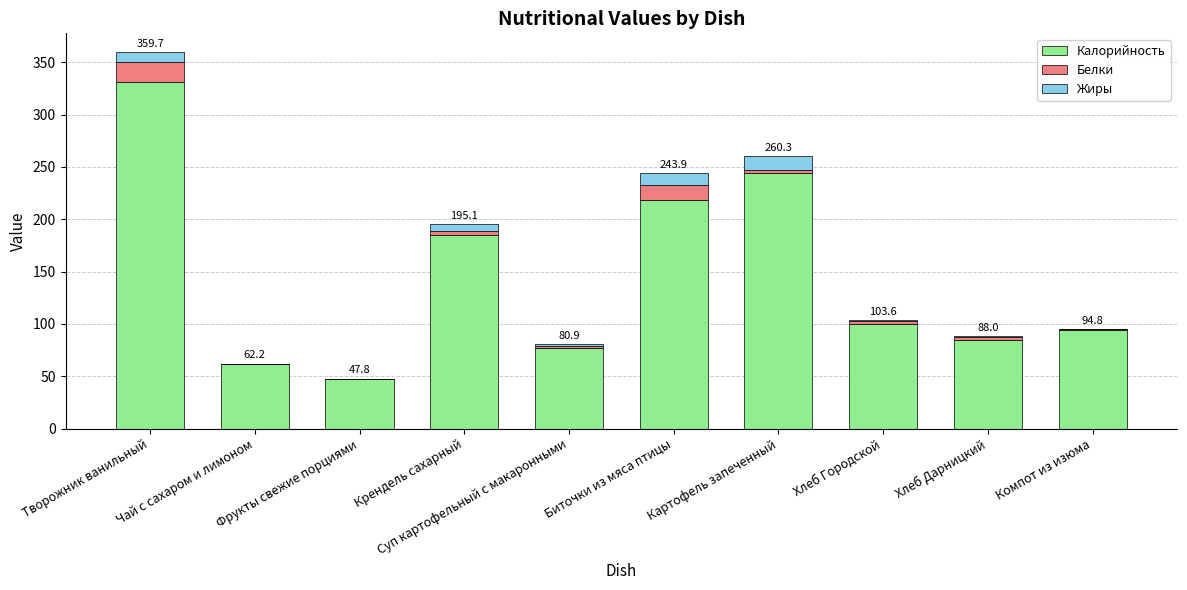

At which category is the sum across all series the highest?

Творожник ванильный